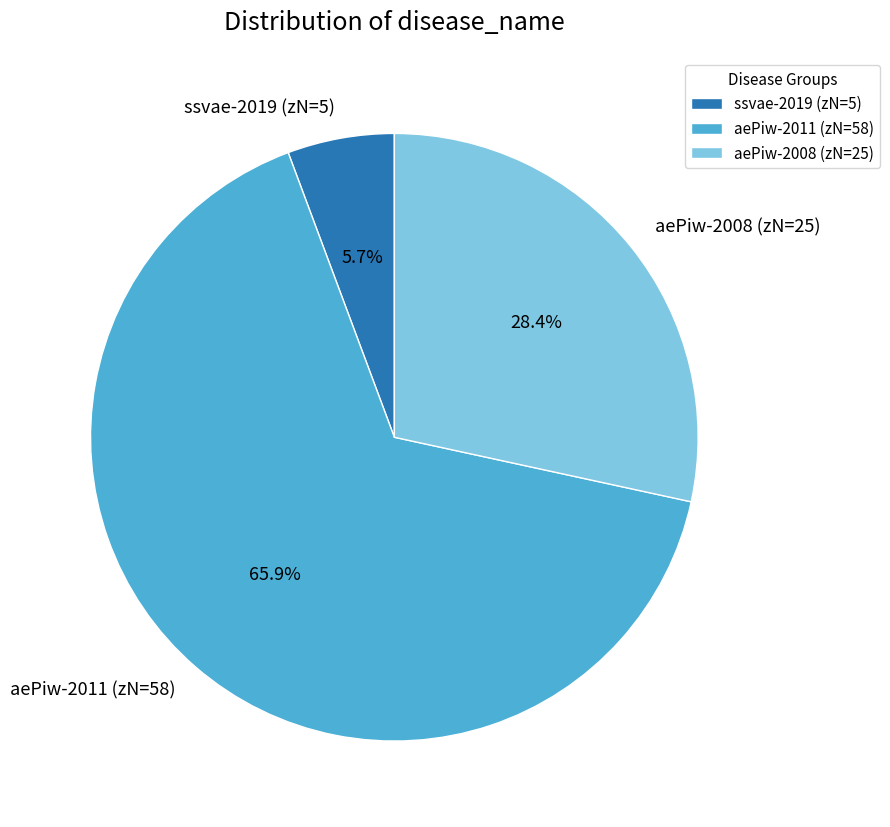

What is the total percentage of aePiw-2008 (zN=25) and ssvae-2019 (zN=5)?

34.1%